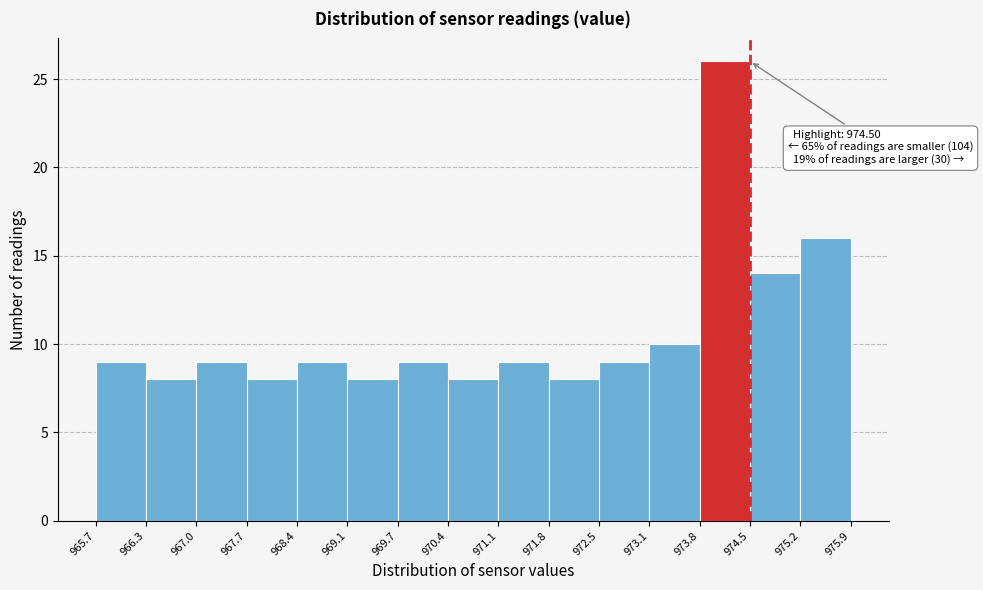

Over which range of the x-axis is the bar tallest?

973.8 to 974.5